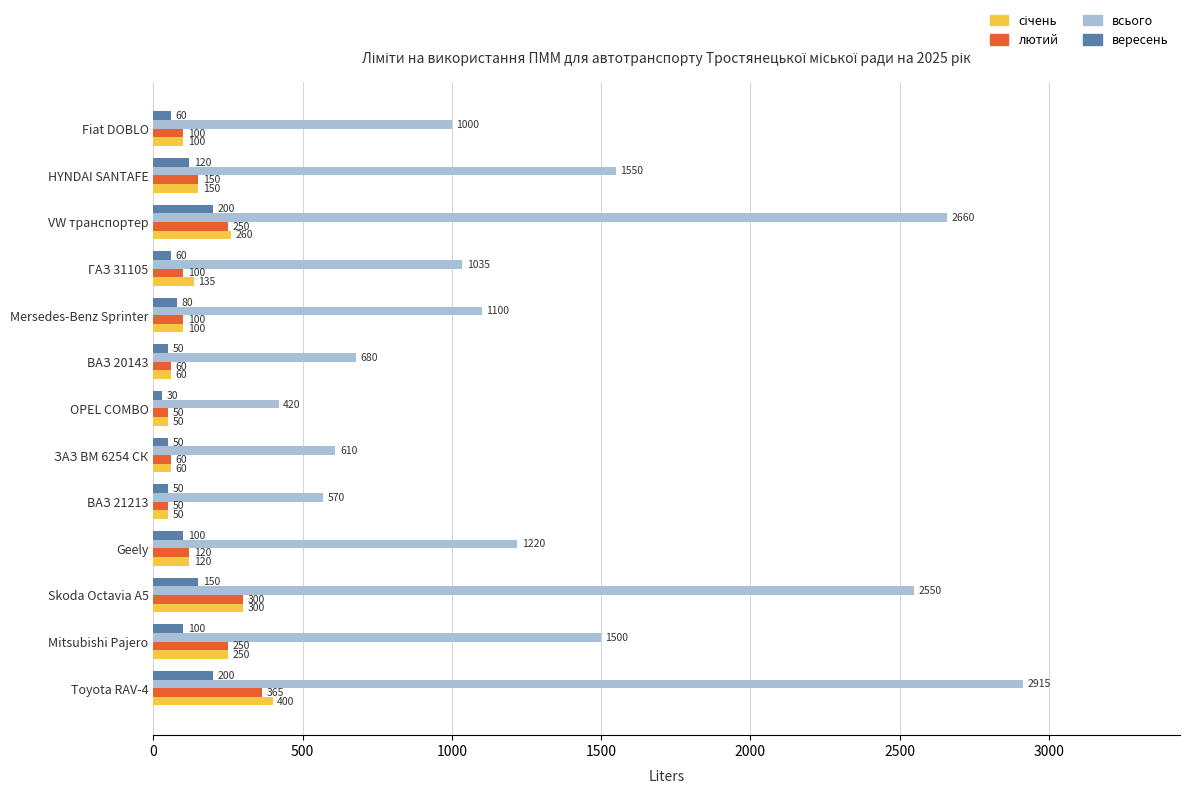

Which category has the lowest value across all series?

OPEL COMBO